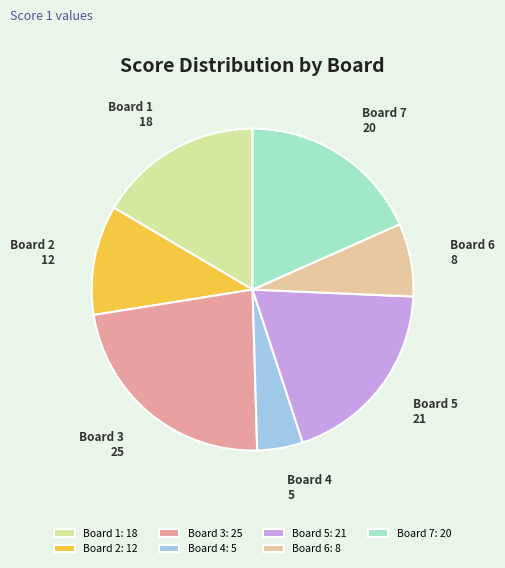

Is there any slice that represents more than half of the pie?

No